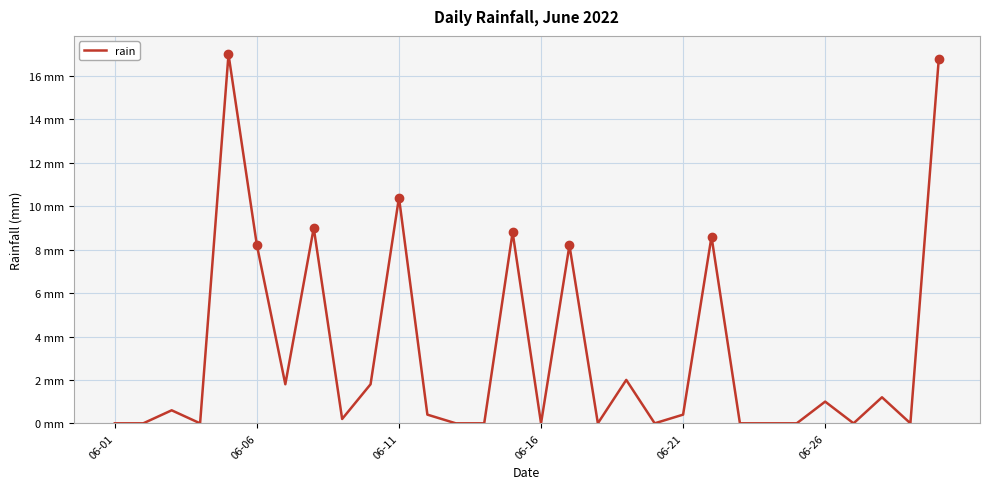

Does the chart have visible grid lines?

Yes